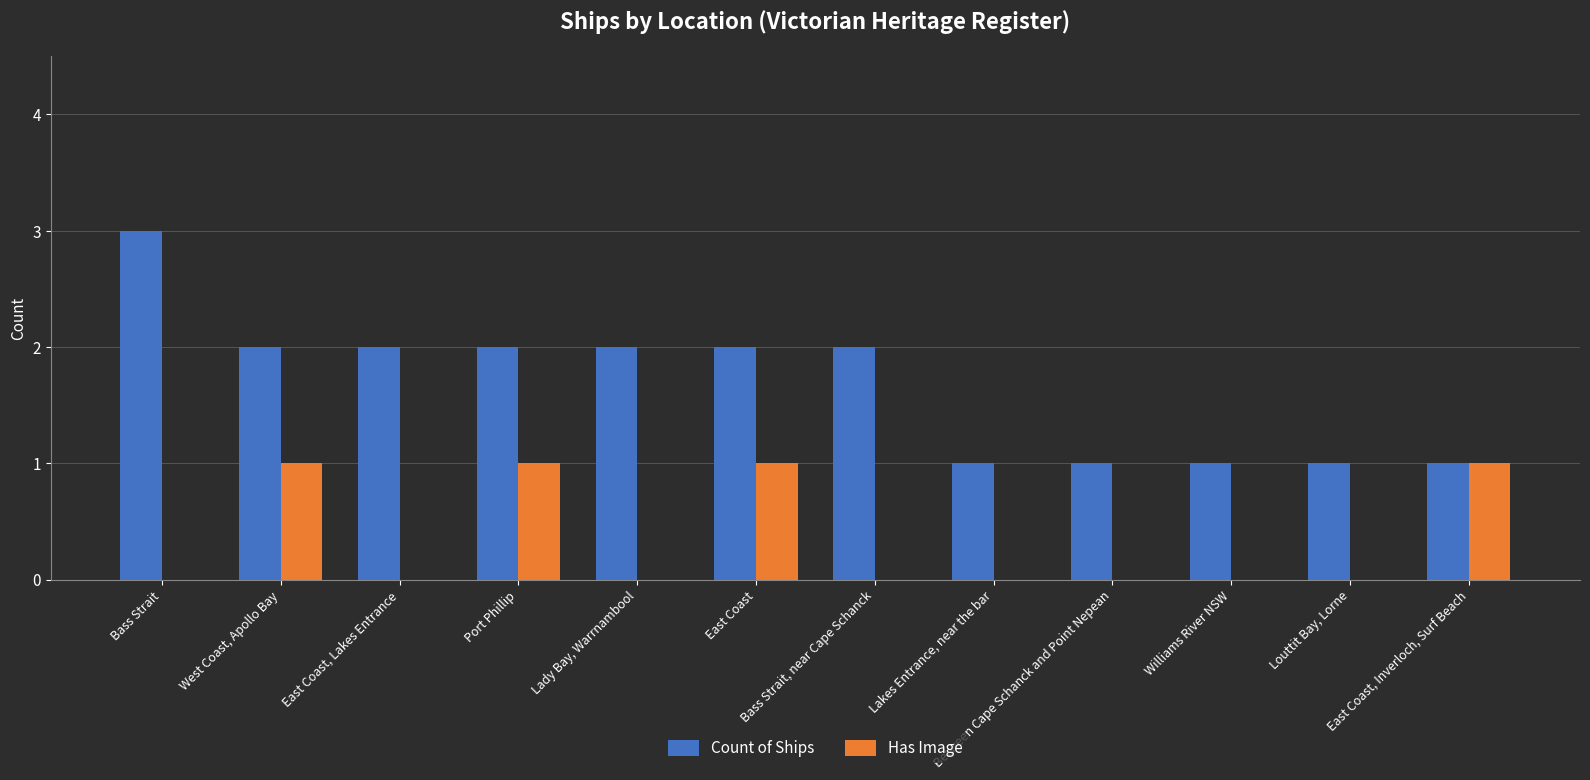

What is the maximum value shown in the chart?

3